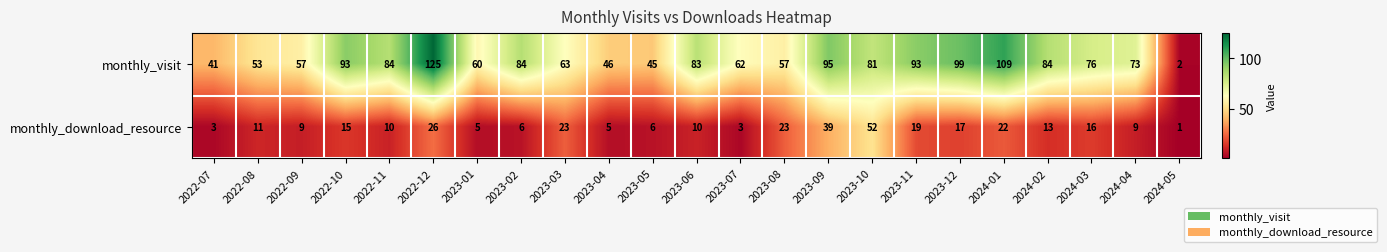

What is the sum of the monthly_download_resource values at 2023-05 and 2023-10?

58